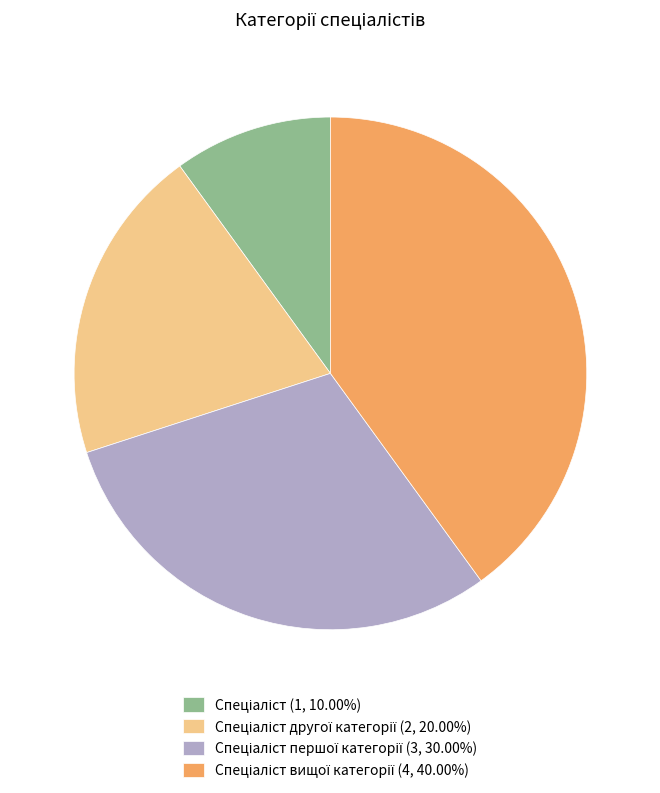

Is there a majority slice in this chart?

No